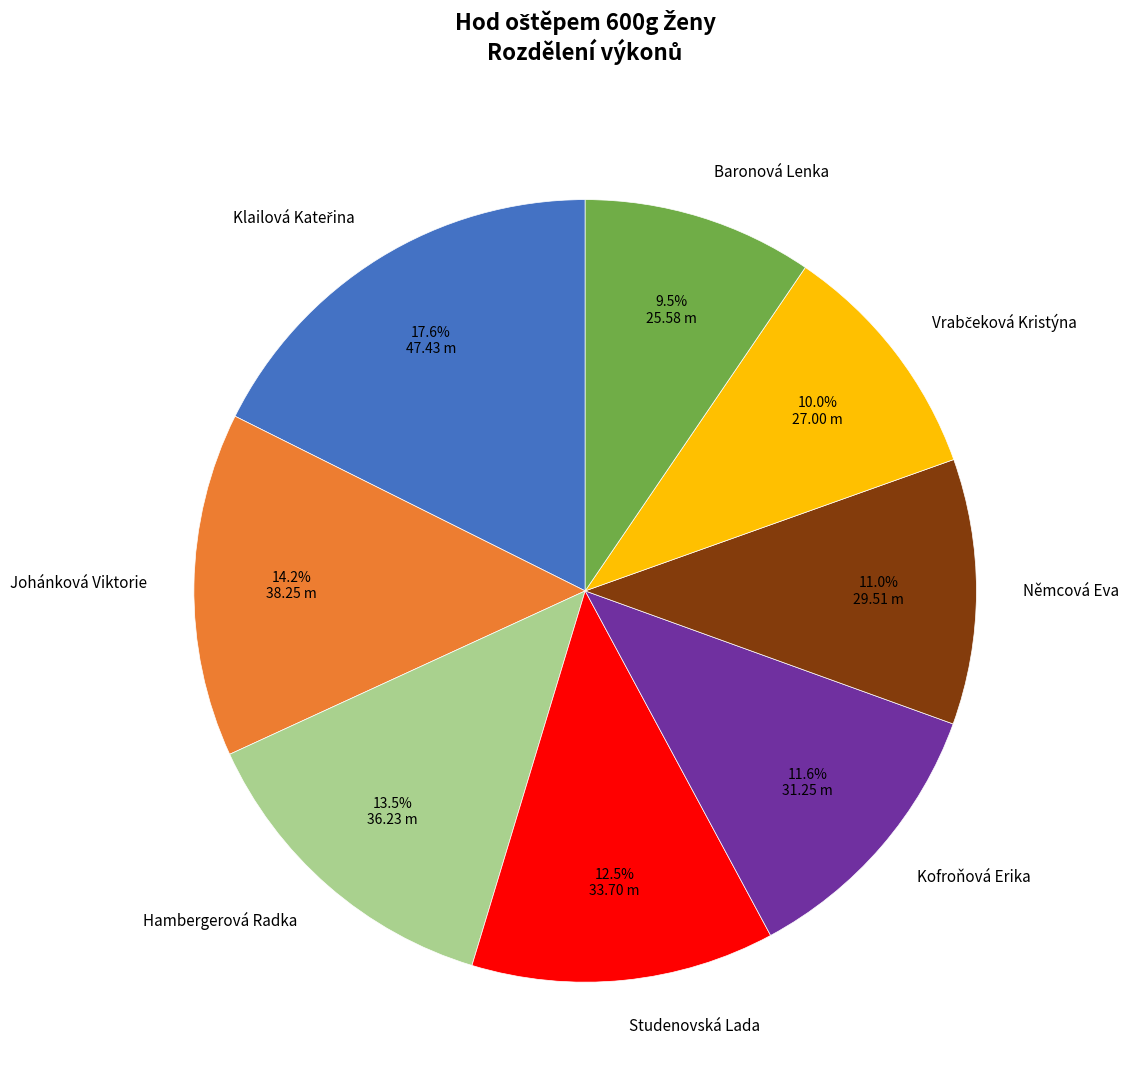

What portion of the pie excludes Němcová Eva?

89.0%